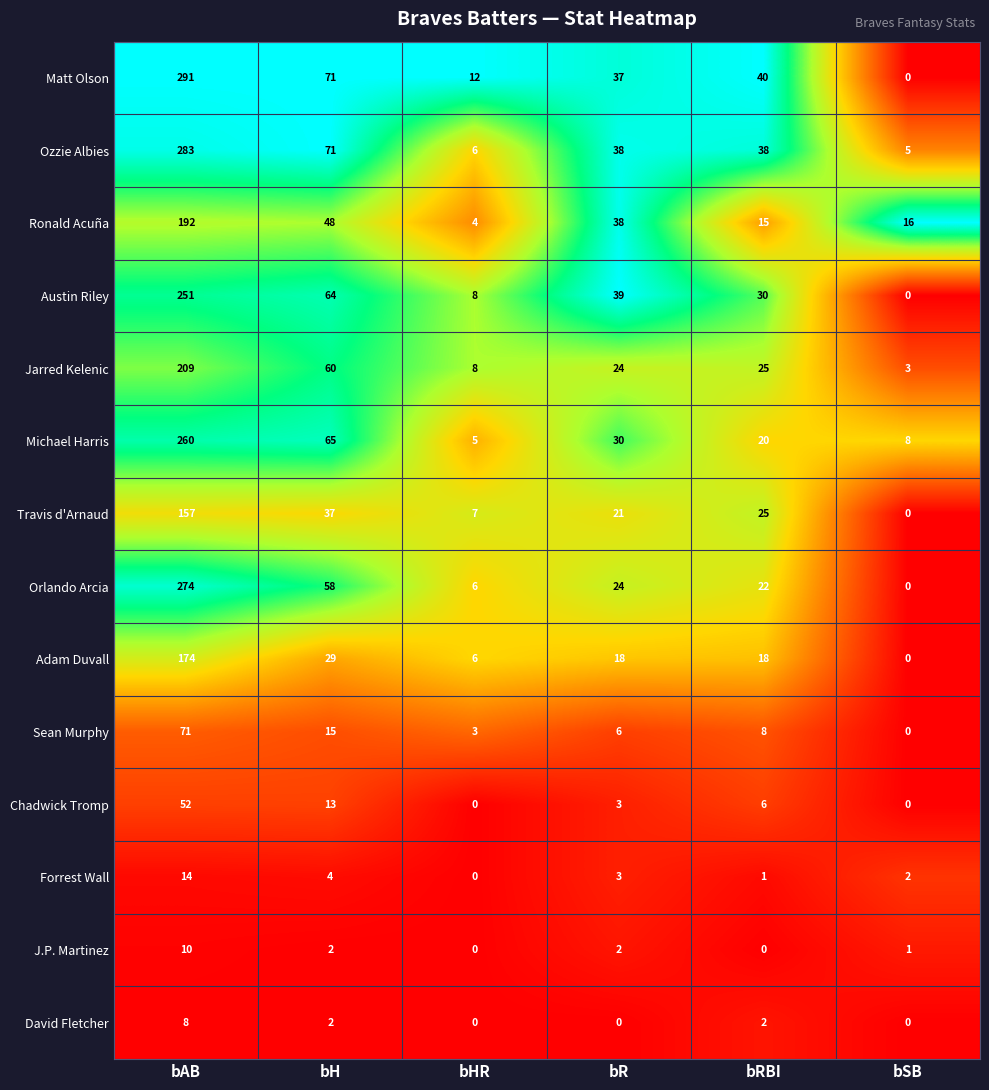

What is the sum of all Adam Duvall values?

245